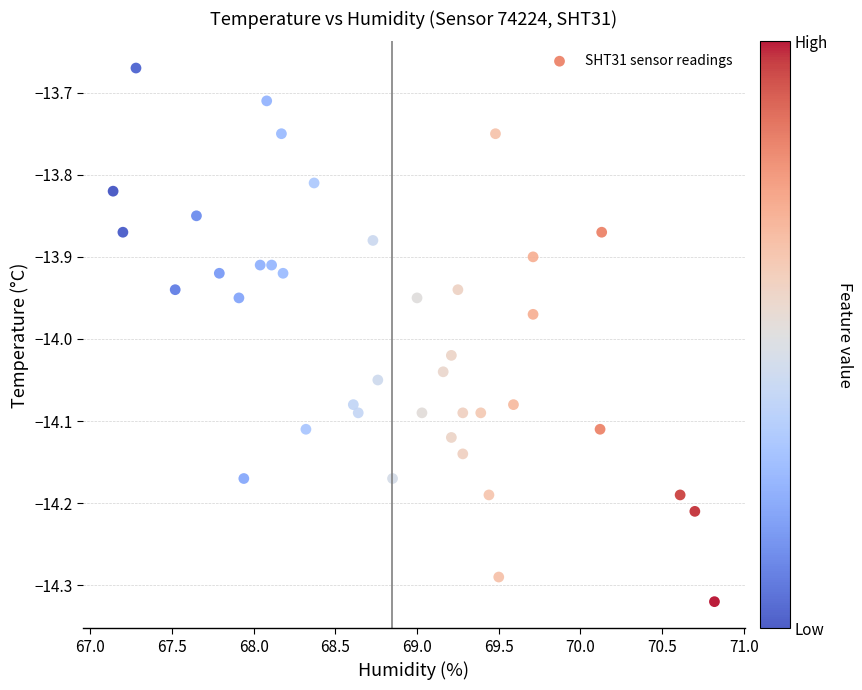

What is the range of X values (max minus min)?

3.7